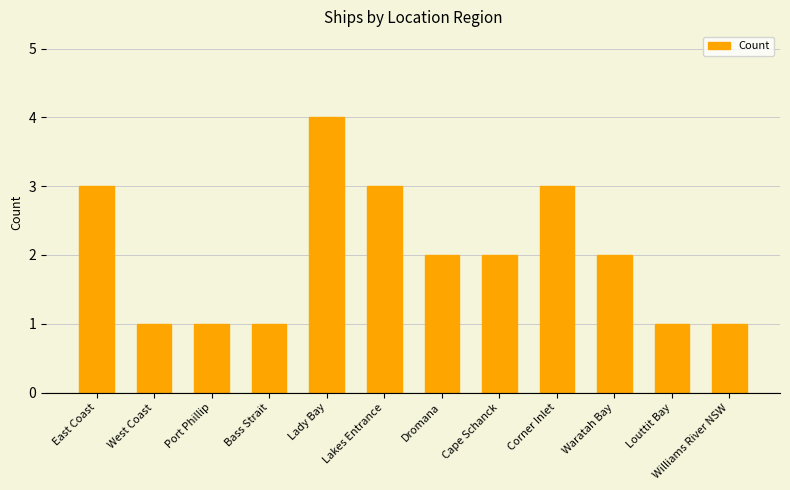

What is the difference between the maximum and minimum values?

3